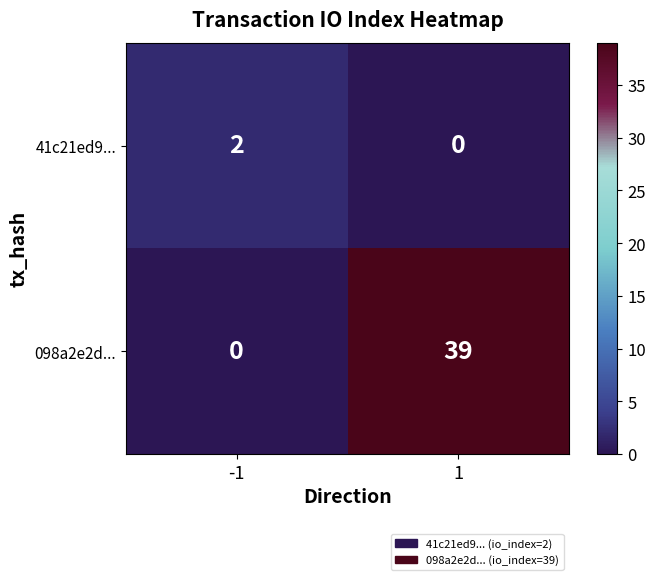

The 41c21ed9... series shows -1 at 1. True or false?

False